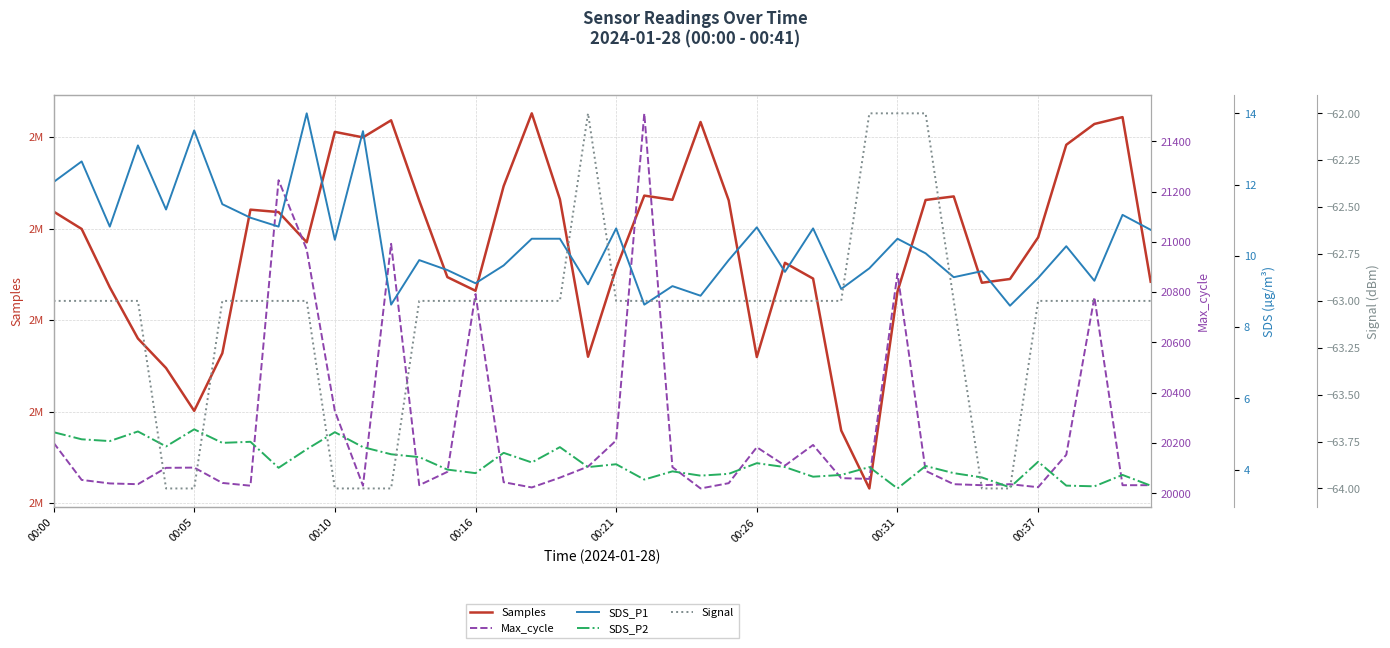

How many series are shown in this chart?

5